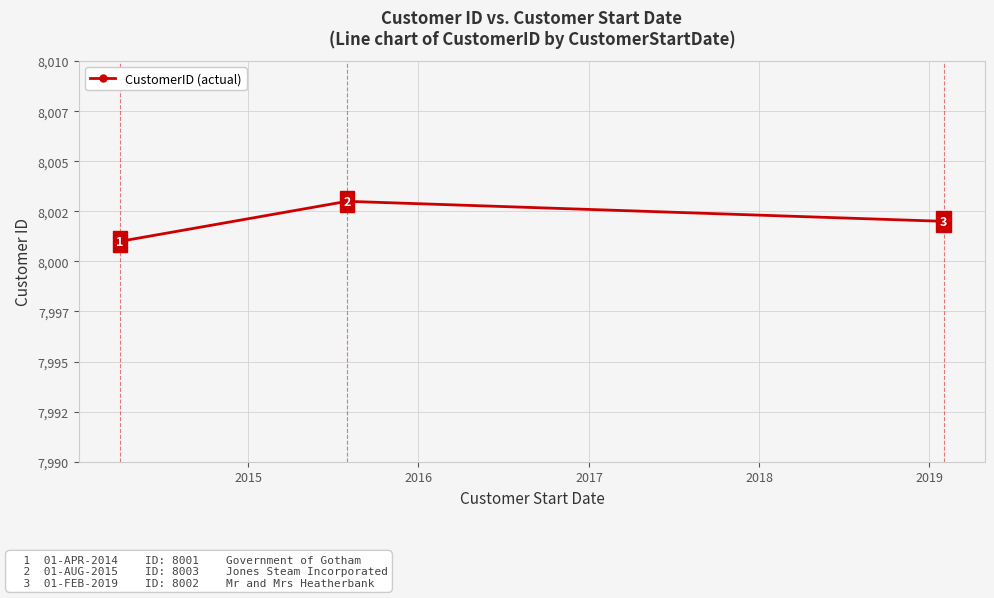

Is this an area chart (filled region under the line)?

No